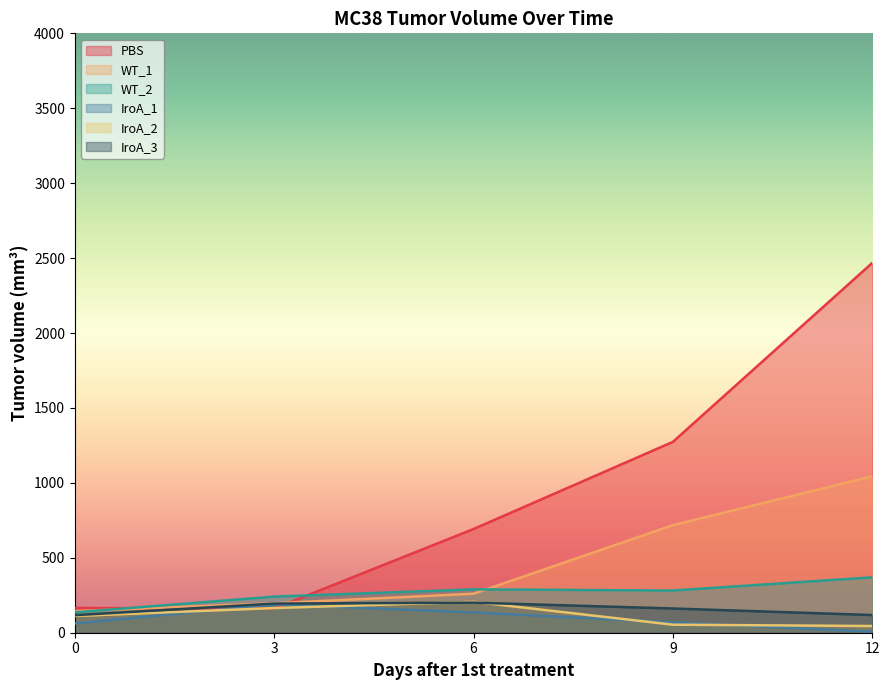

What is the greatest value displayed?

2467.9